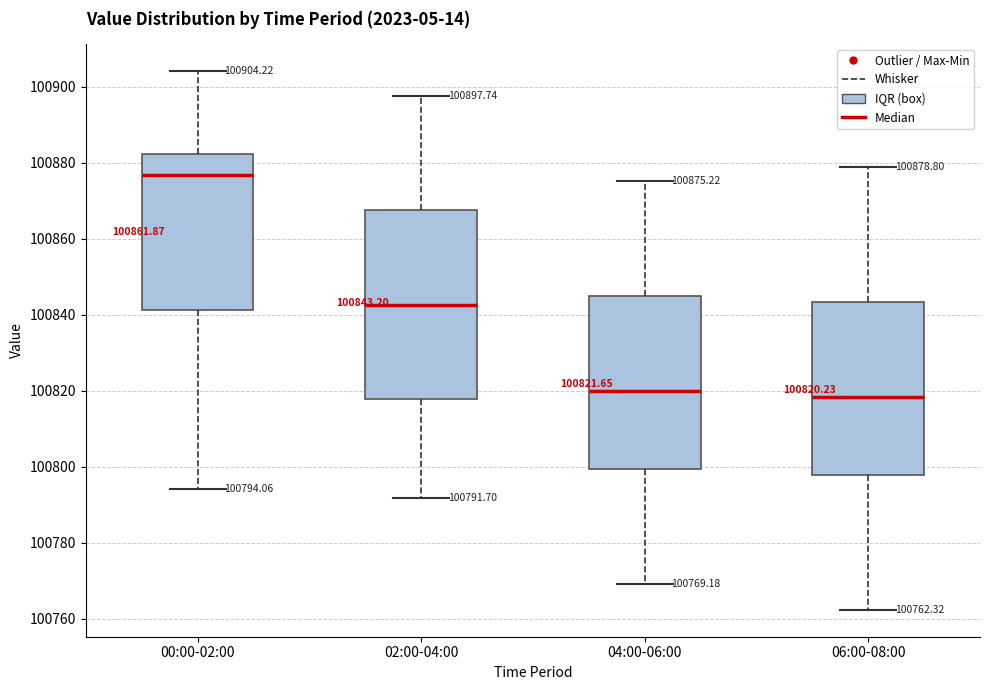

Which box is the tallest, from its lower edge to its upper edge?

02:00-04:00